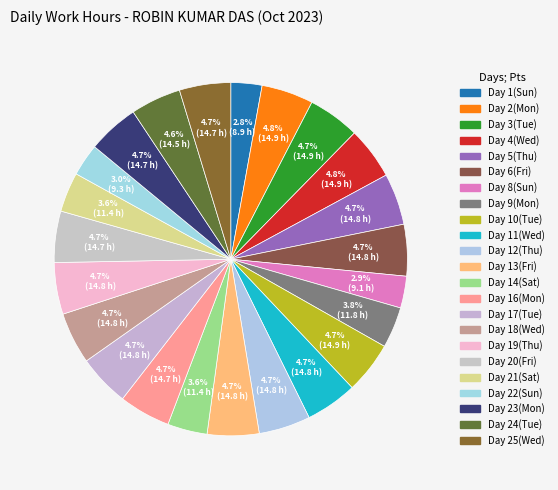

Is there a majority slice in this chart?

No